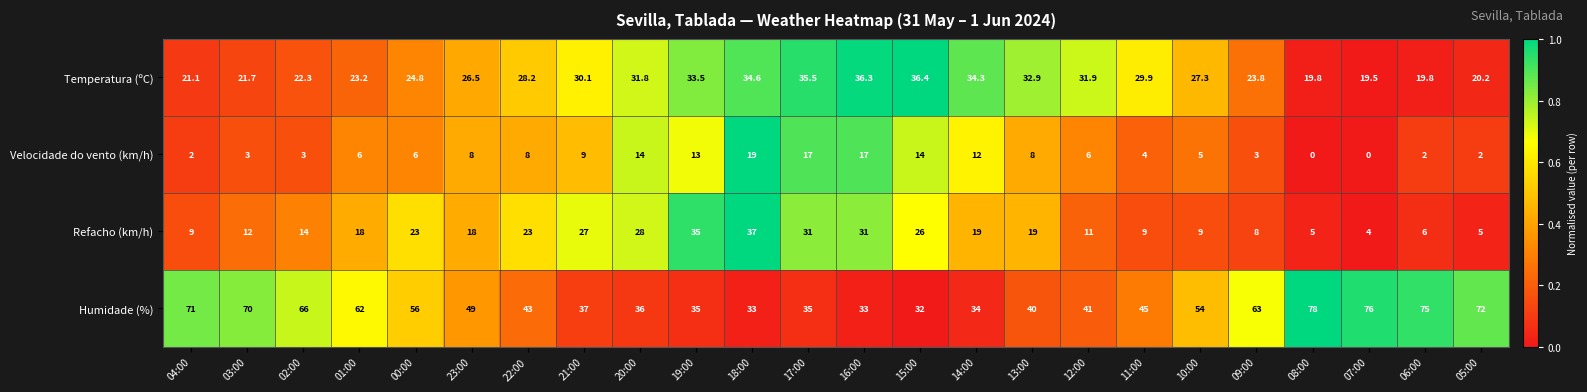

At which category is the sum across all series the highest?

18:00